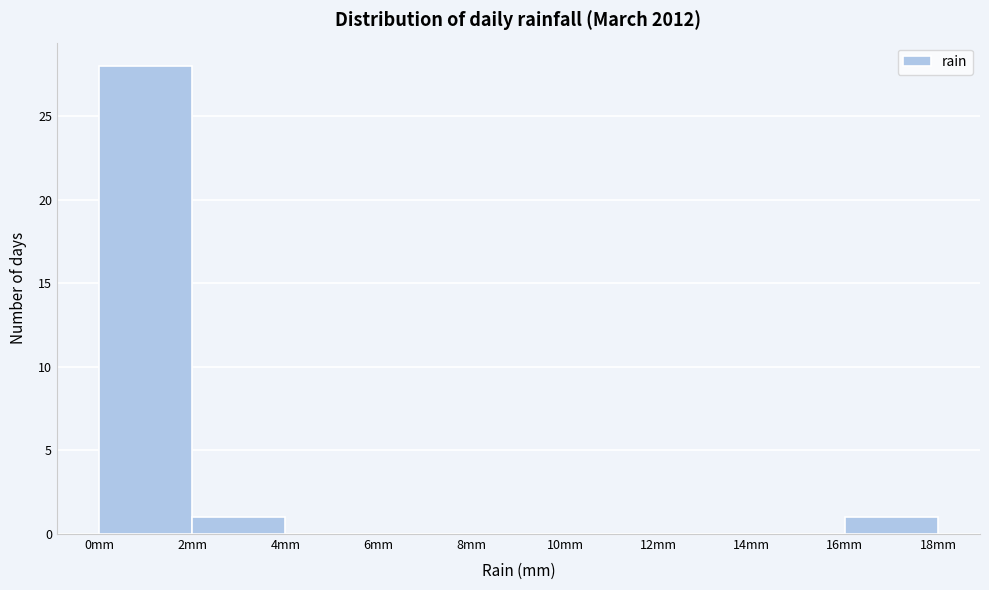

What is the height of the bar covering 0 to 2 on the x-axis? The values are not printed on the chart, so give them approximately, as read against the axis.

28